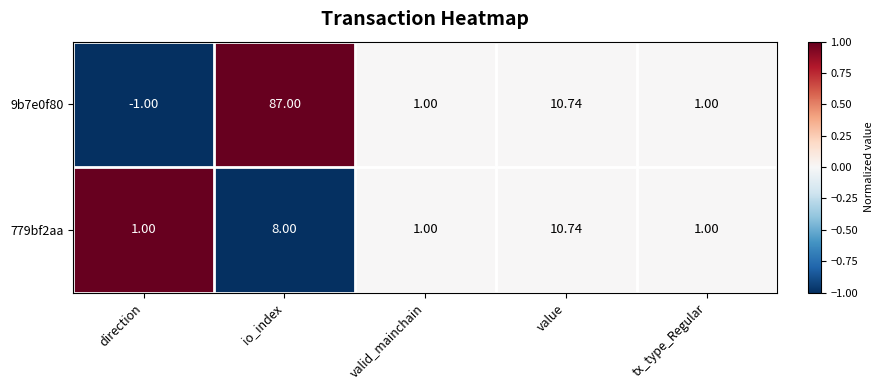

Count the number of data series in this chart.

2